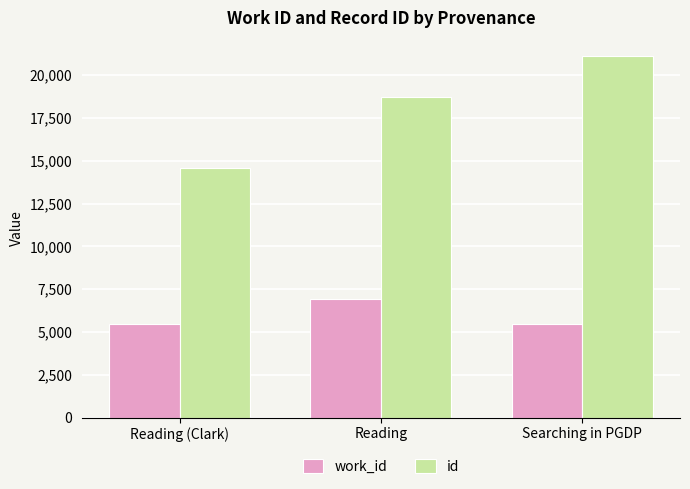

Which series changed the most between Reading (Clark) and Searching in PGDP?

id